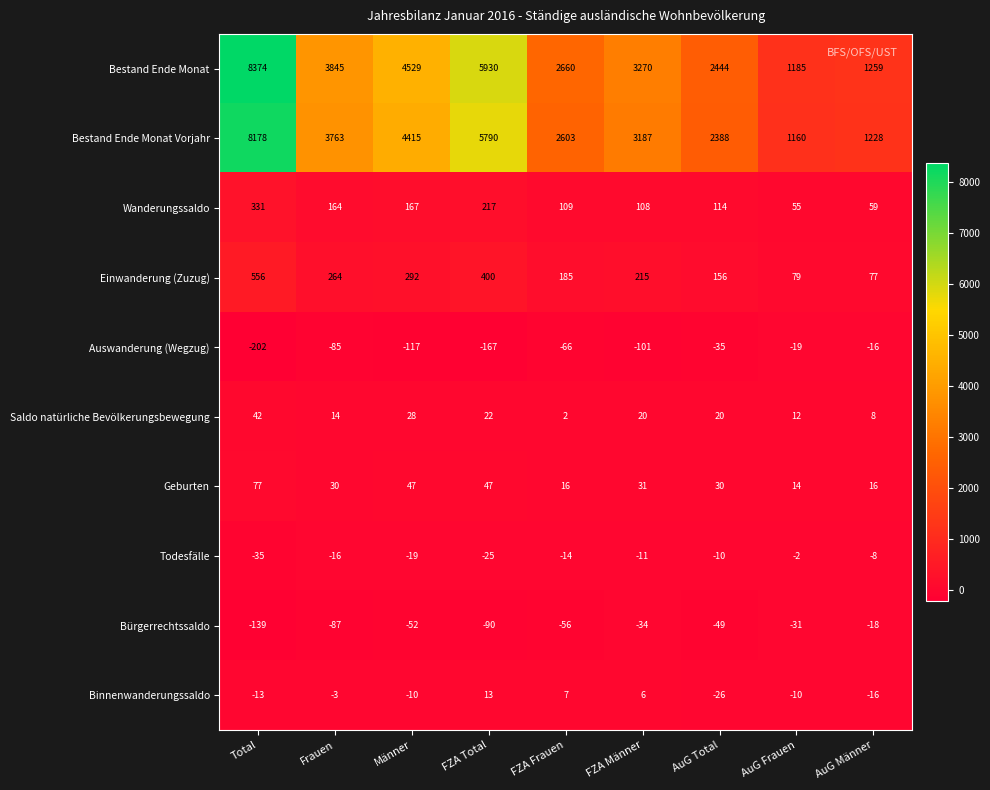

Which series has the largest range (max minus min)?

Bestand Ende Monat